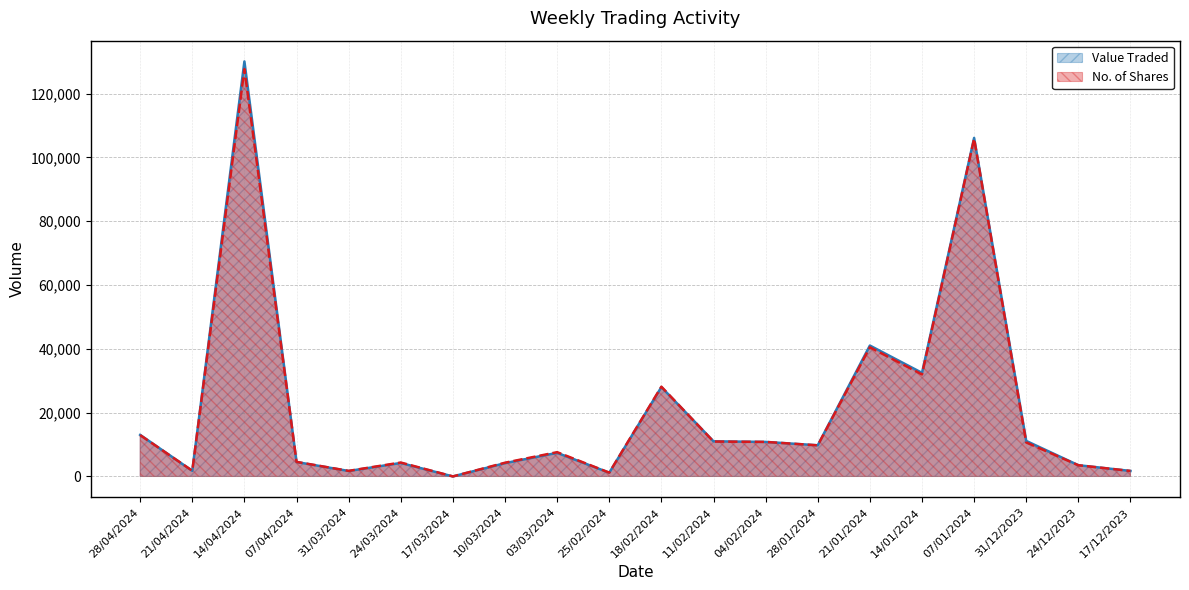

True or false: No. of Shares has a value of 10939 at 11/02/2024.

True